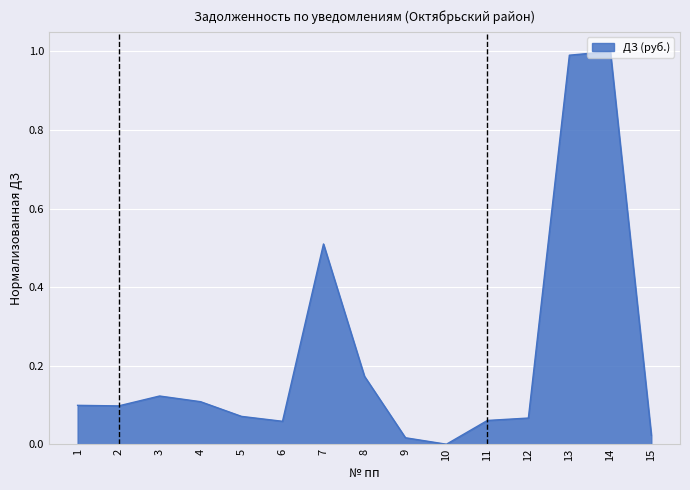

The value at 14 is 1.0. True or false?

True